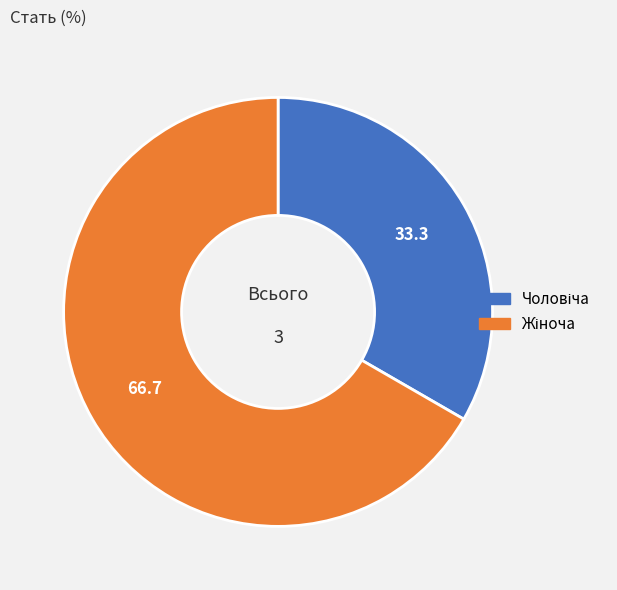

Does any single category account for the majority?

Yes